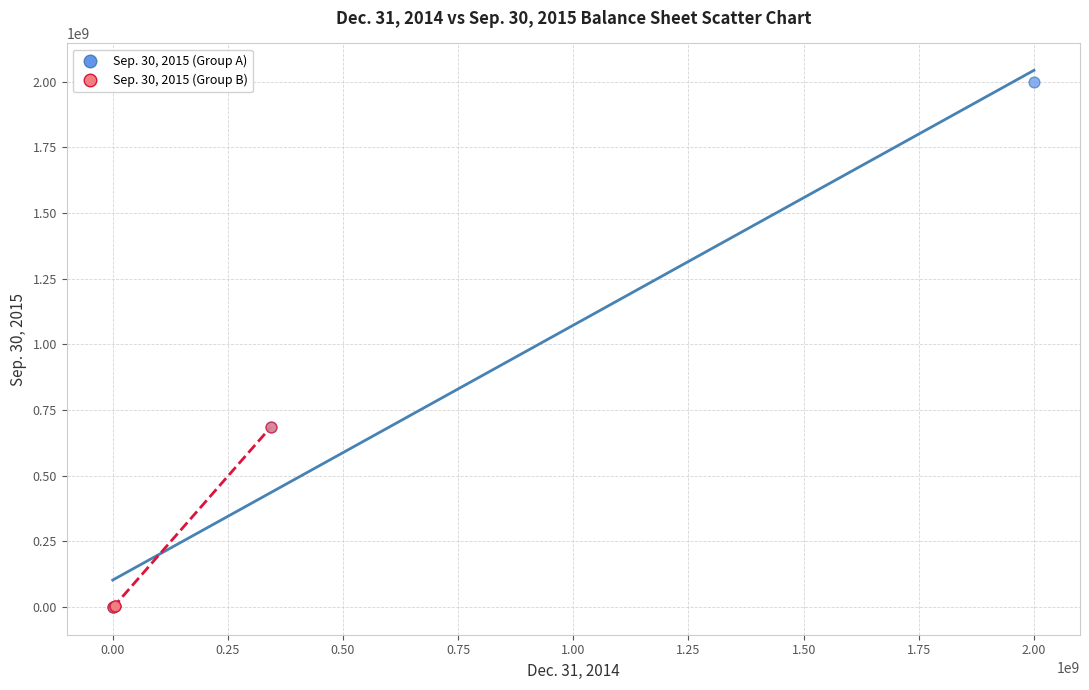

Which series contains the highest Y value?

Sep. 30, 2015 (Group A)